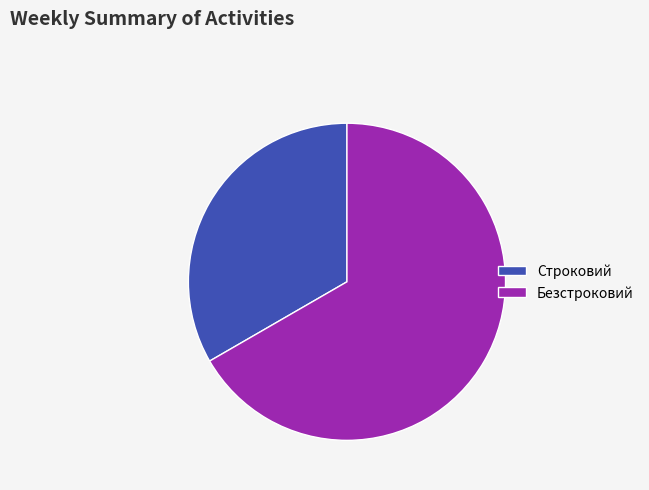

Is the sum of Строковий and Безстроковий greater than half?

Yes